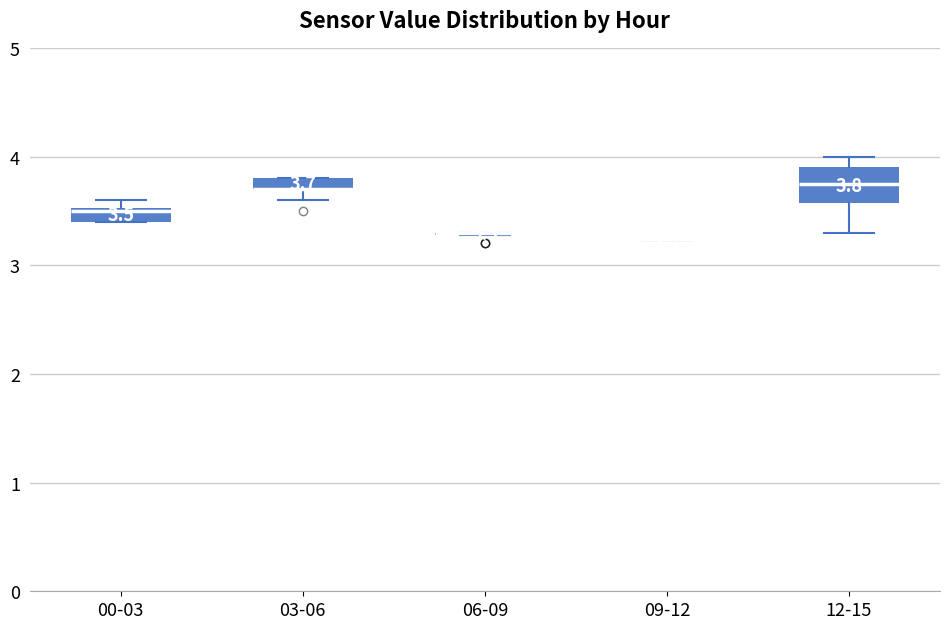

Comparing the boxes themselves (not the whiskers), which one is the tallest?

12-15